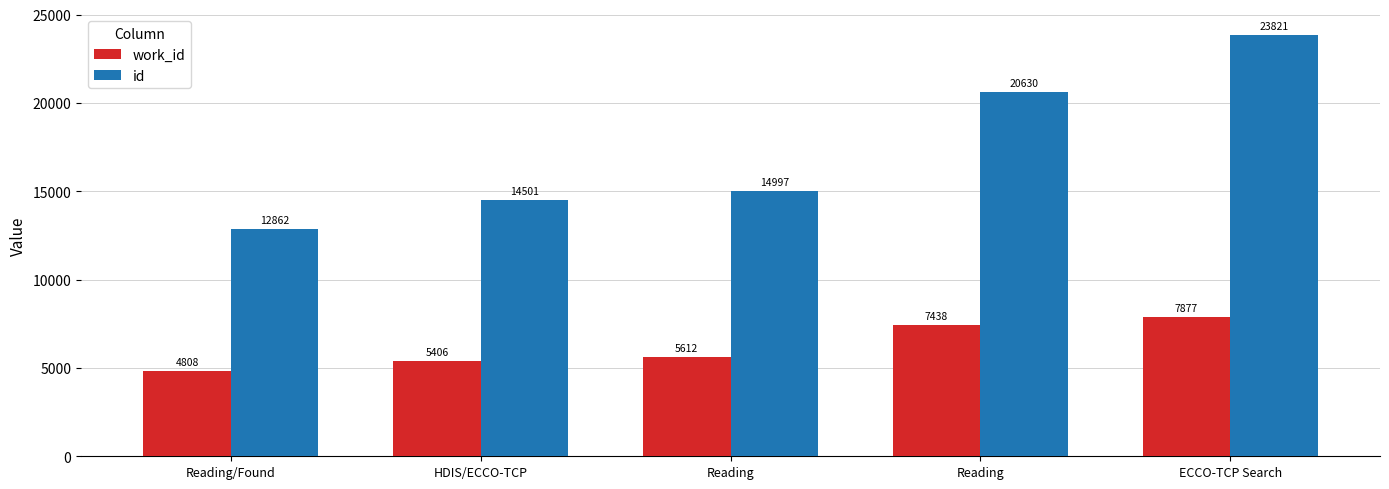

Which series has the widest spread of values?

id